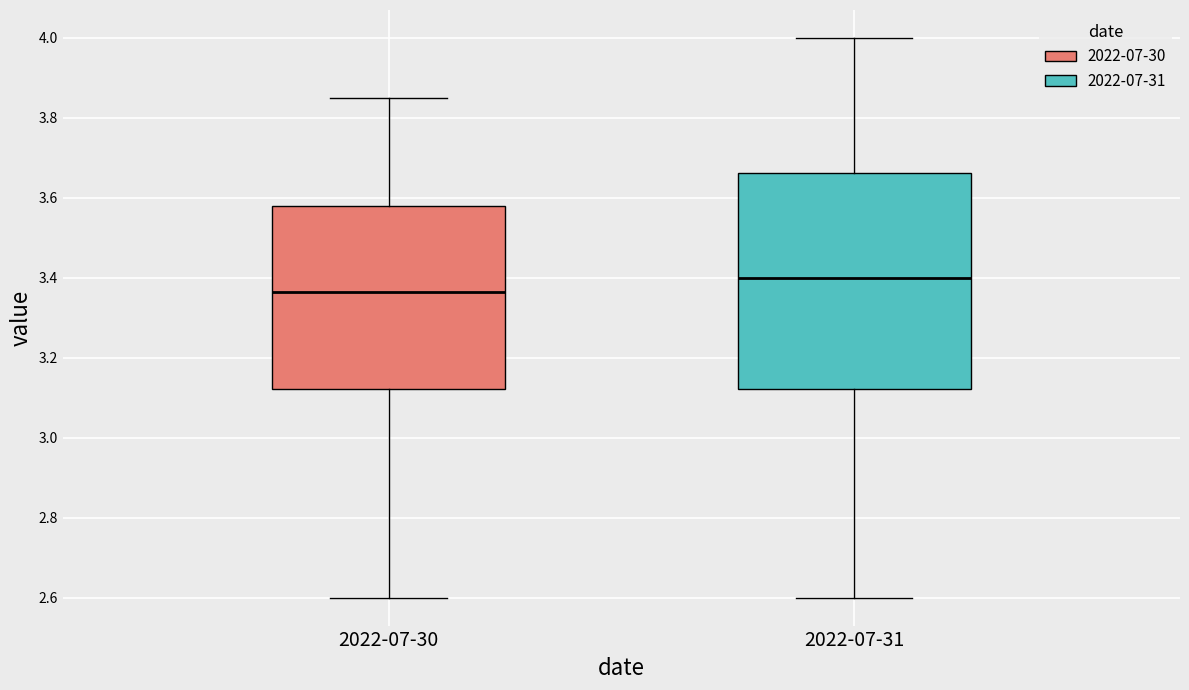

Reading left to right, read every box against the y-axis: the position of its median line, the range the box covers, and the ends of its whiskers. The values are not printed on the chart, so give them approximately, as read against the axis.

2022-07-30: median 3.36, box 3.12 to 3.58, whiskers 2.60 to 3.86
2022-07-31: median 3.40, box 3.12 to 3.66, whiskers 2.60 to 4.00